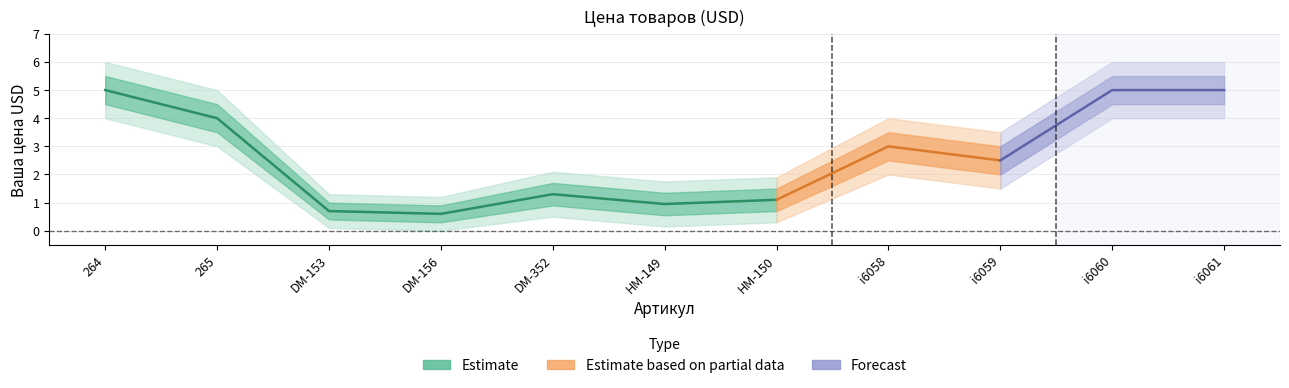

How many data points are less than 2?

5